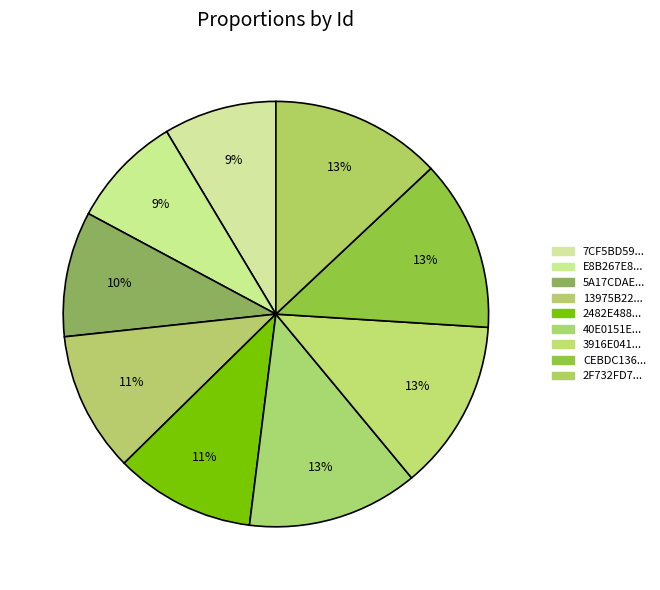

How many segments does this pie chart have?

9